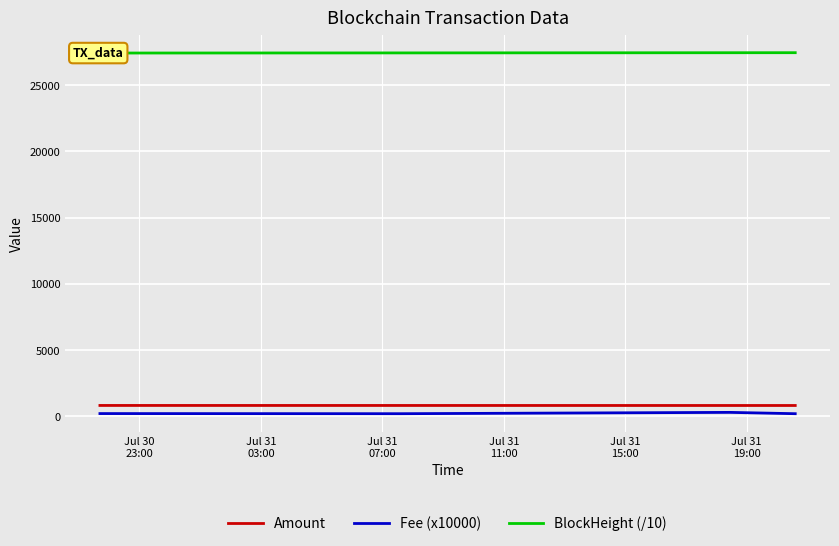

What is the difference between the highest and lowest values at Jul 30
23:00?

27208.8